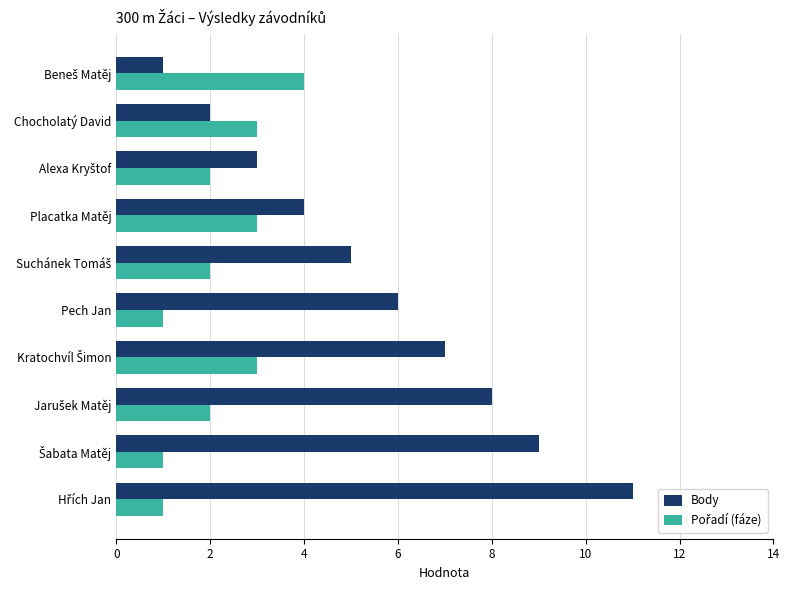

How many data points does each series have?

10